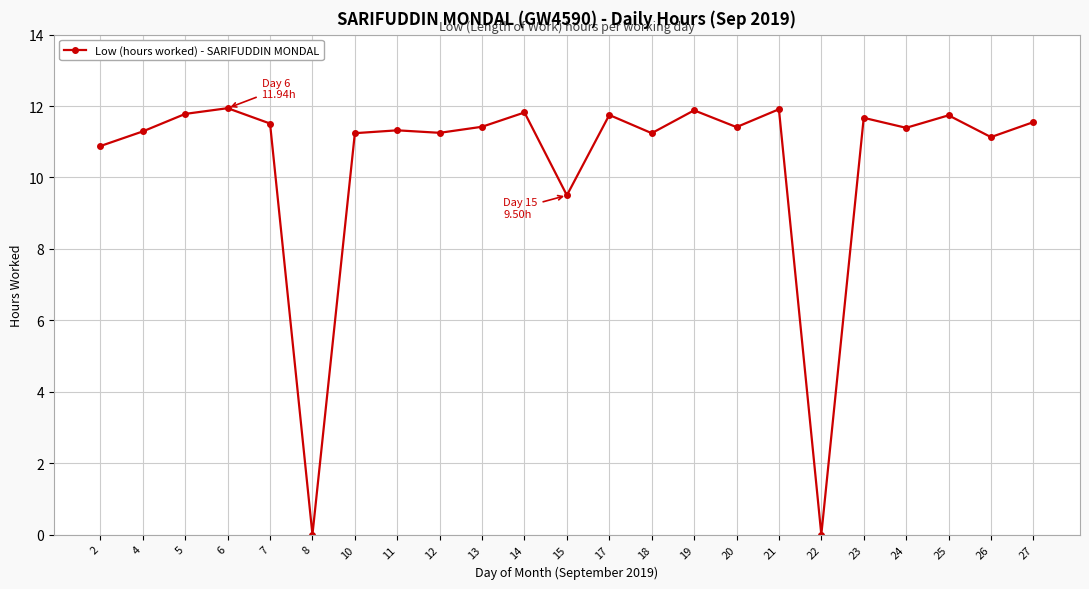

What is the change in value from 20 to 21?

+0.5